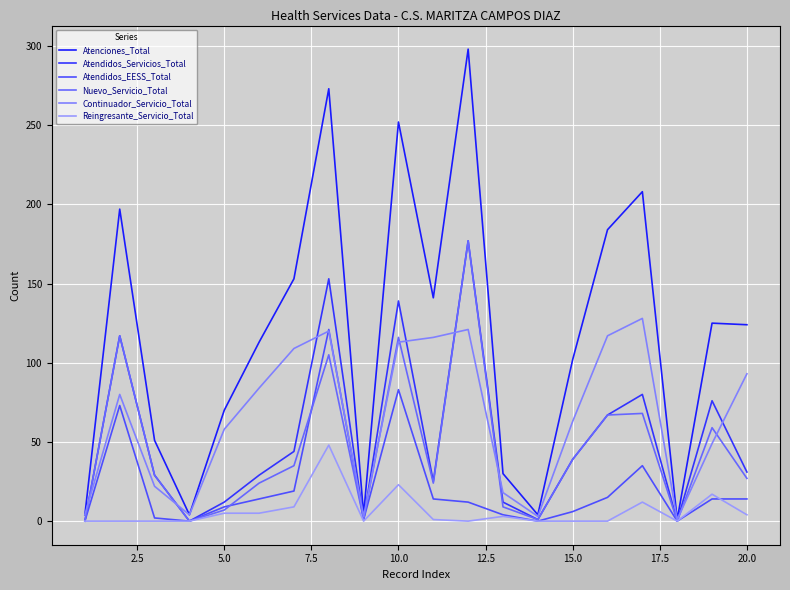

True or false: Atenciones_Total has more than 2 points higher than both neighbors.

True